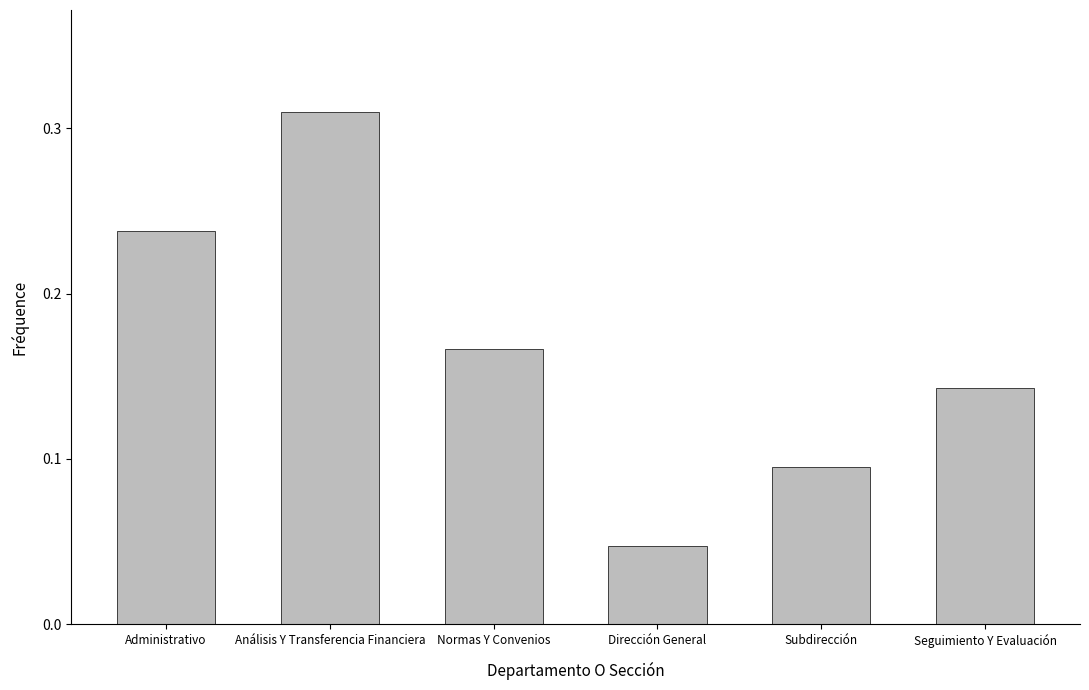

Is it true that the value at Administrativo is 0.1?

False